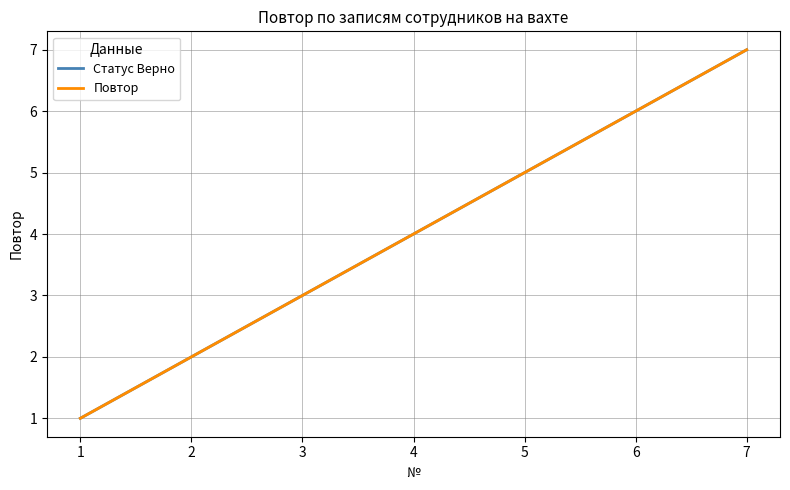

Does the chart display data point markers on the line(s)?

No